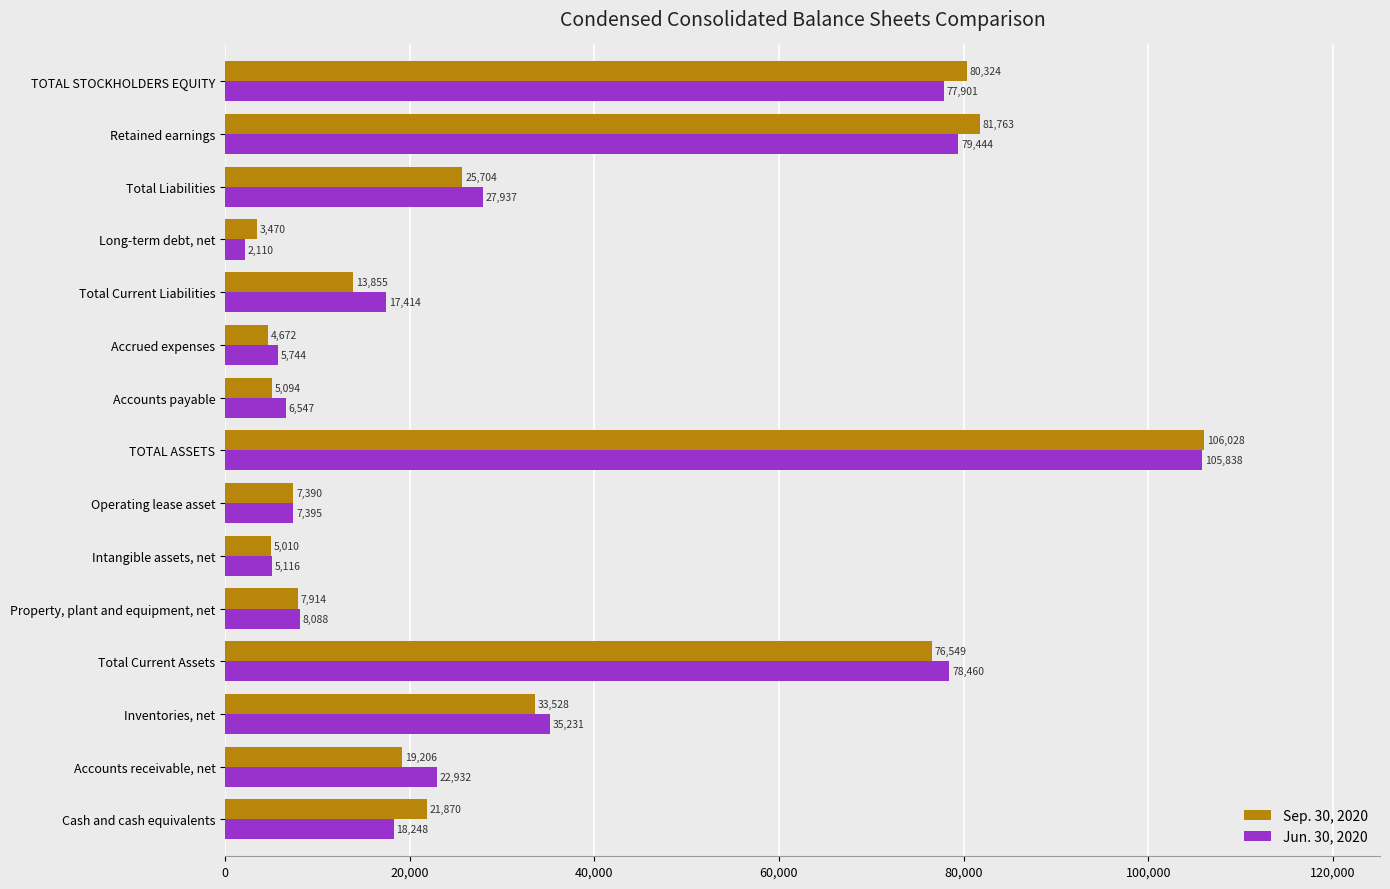

At which category does the chart reach its peak across all series?

TOTAL ASSETS